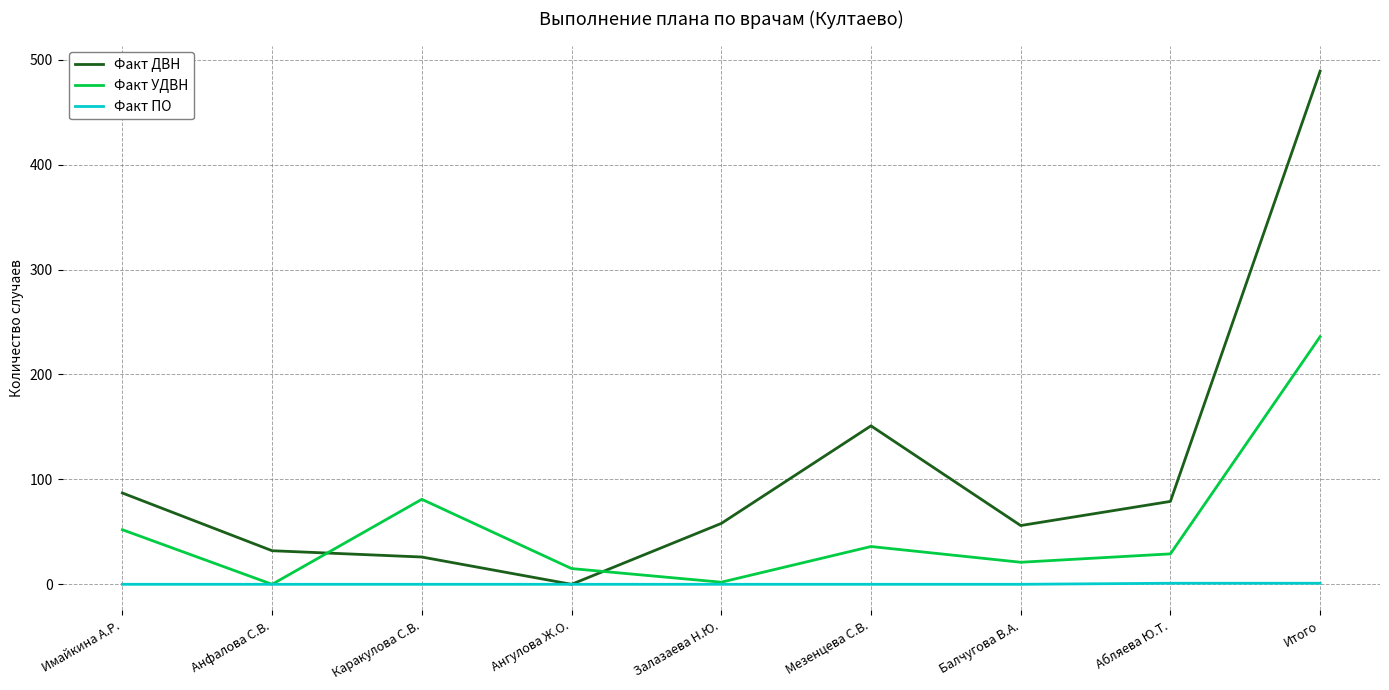

What is the greatest value displayed?

489